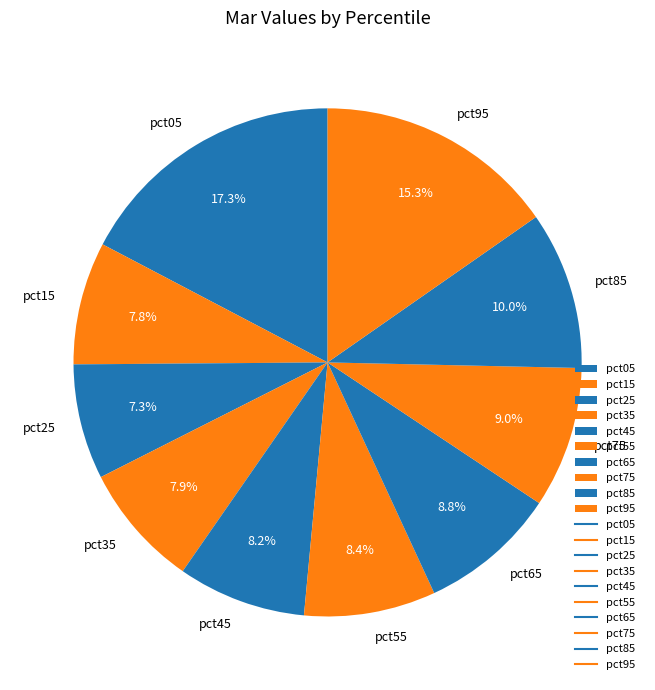

Combined, do pct65 and pct45 account for over 50%?

No